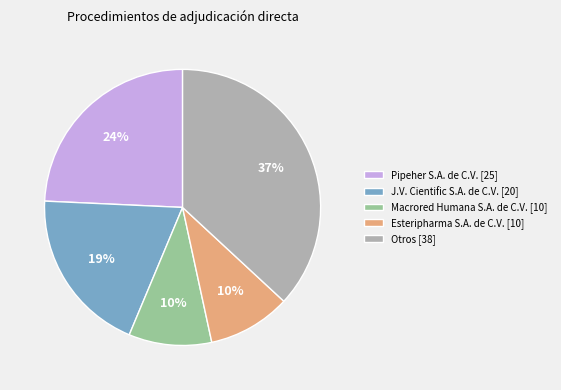

Which slice is the largest?

Otros [38]